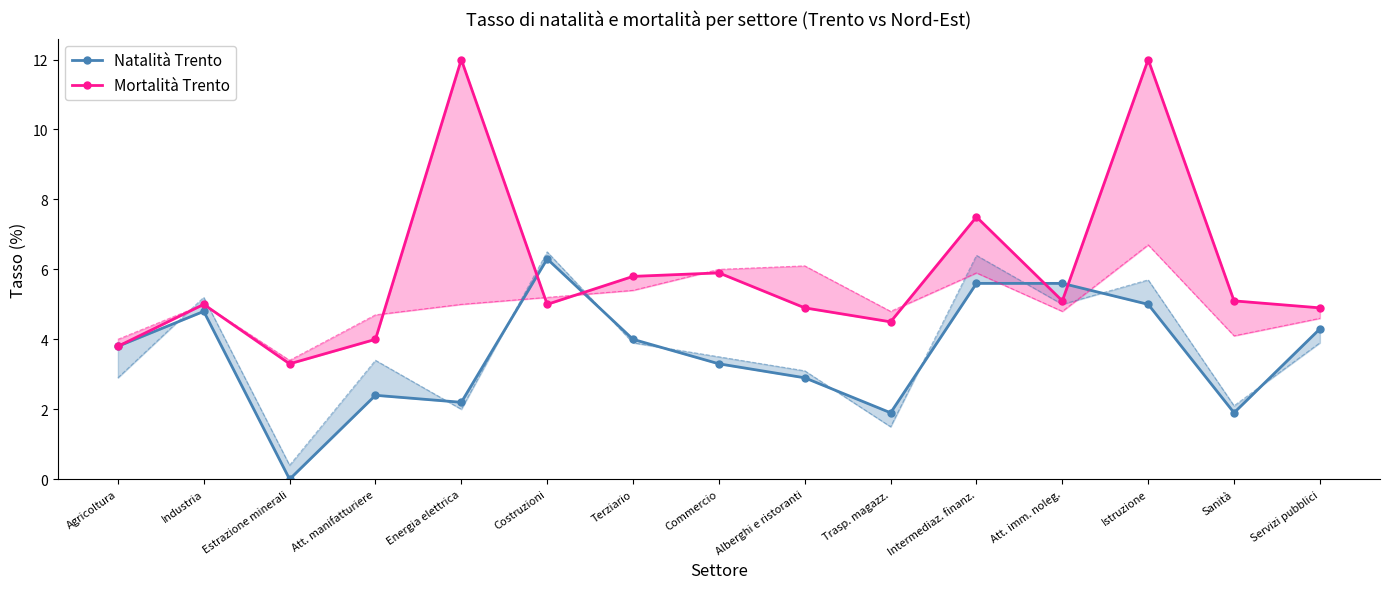

Where is the first local maximum for Natalità Trento?

Industria